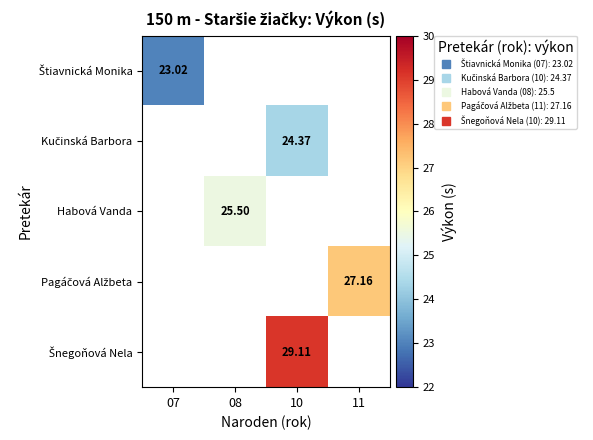

How many values in the Šnegoňová Nela series exceed 29?

1